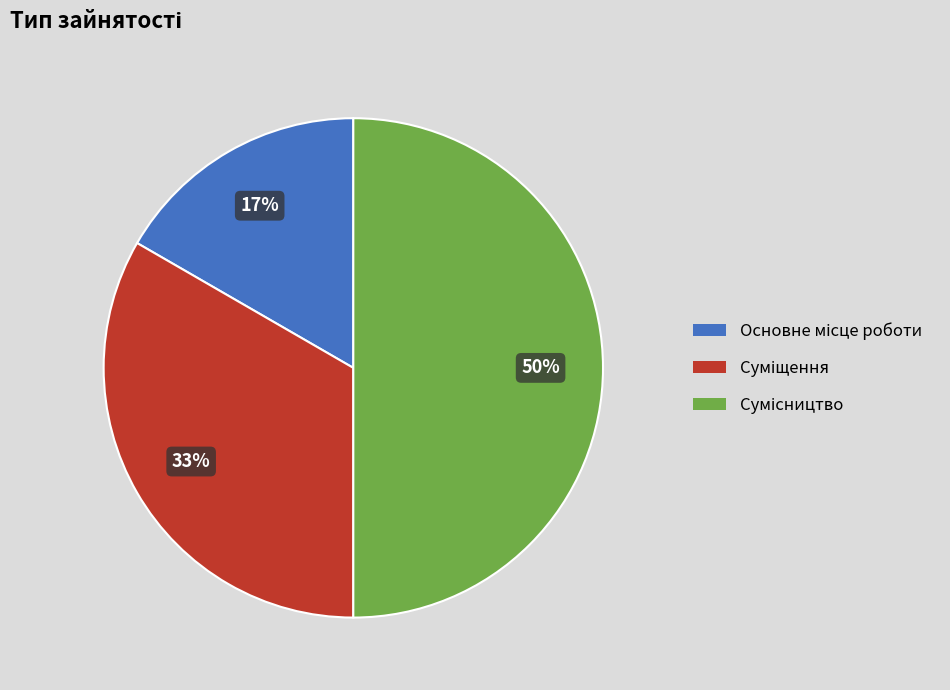

To the nearest percent, what is the difference between the largest and smallest slice percentages?

33%